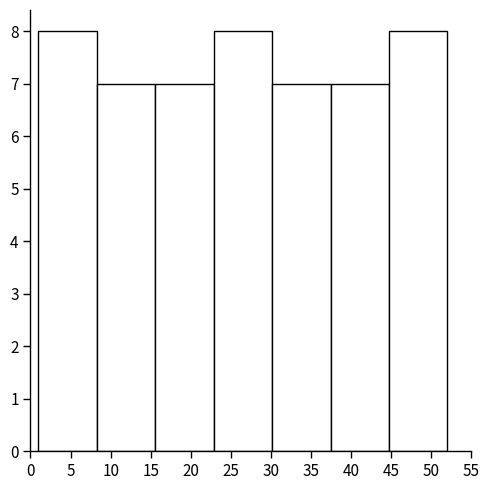

Reading left to right, list every bar in this chart as the range it spans on the x-axis followed by its height. Neither the bar edges nor the heights are printed on the chart, so give them approximately, as read against the axes.

1.0 to 8.5: 8
8.5 to 15.5: 7
15.5 to 23.0: 7
23.0 to 30.0: 8
30.0 to 37.5: 7
37.5 to 44.5: 7
44.5 to 52.0: 8